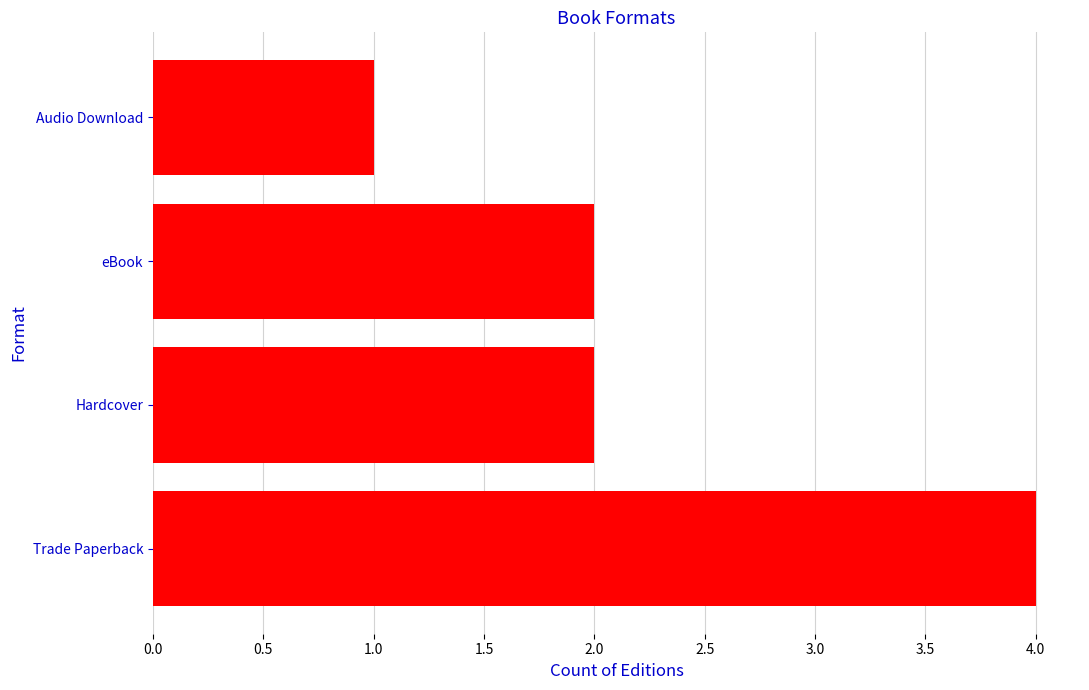

True or false: the data shows 1 at Hardcover.

False